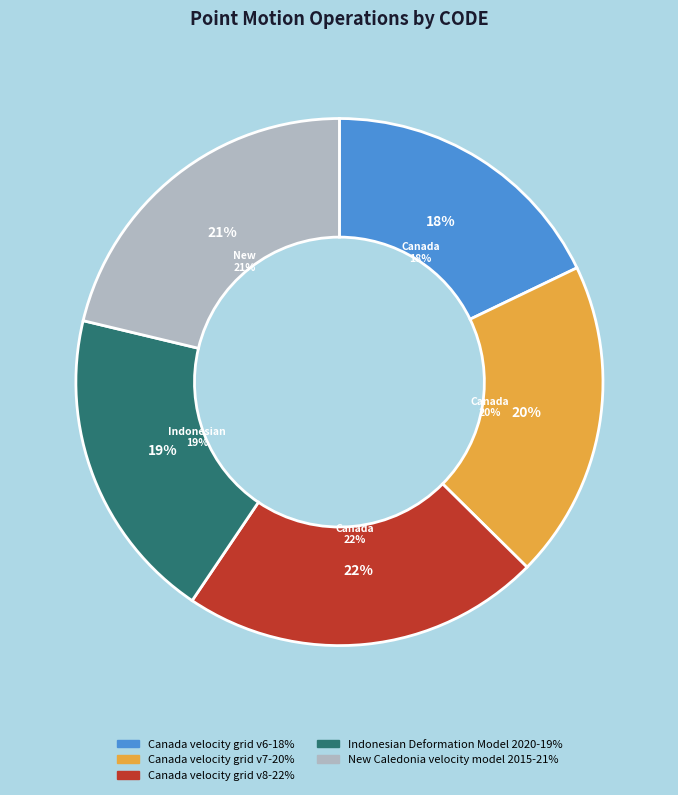

What percentage is the Canada velocity grid v7 slice, to the nearest percent?

20%